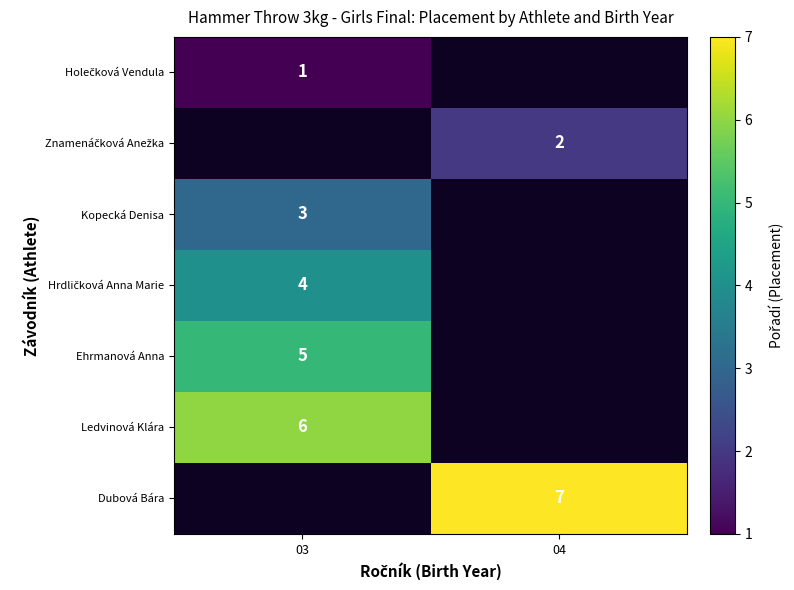

True or false: Ehrmanová Anna has a value of 5 at 03.

True